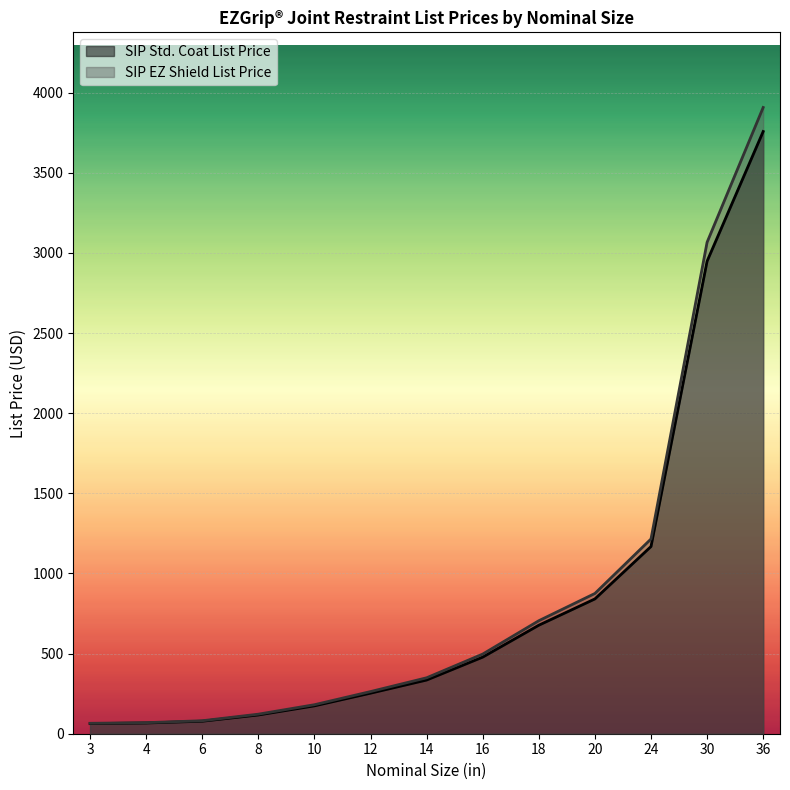

At which category does the chart reach its peak across all series?

36